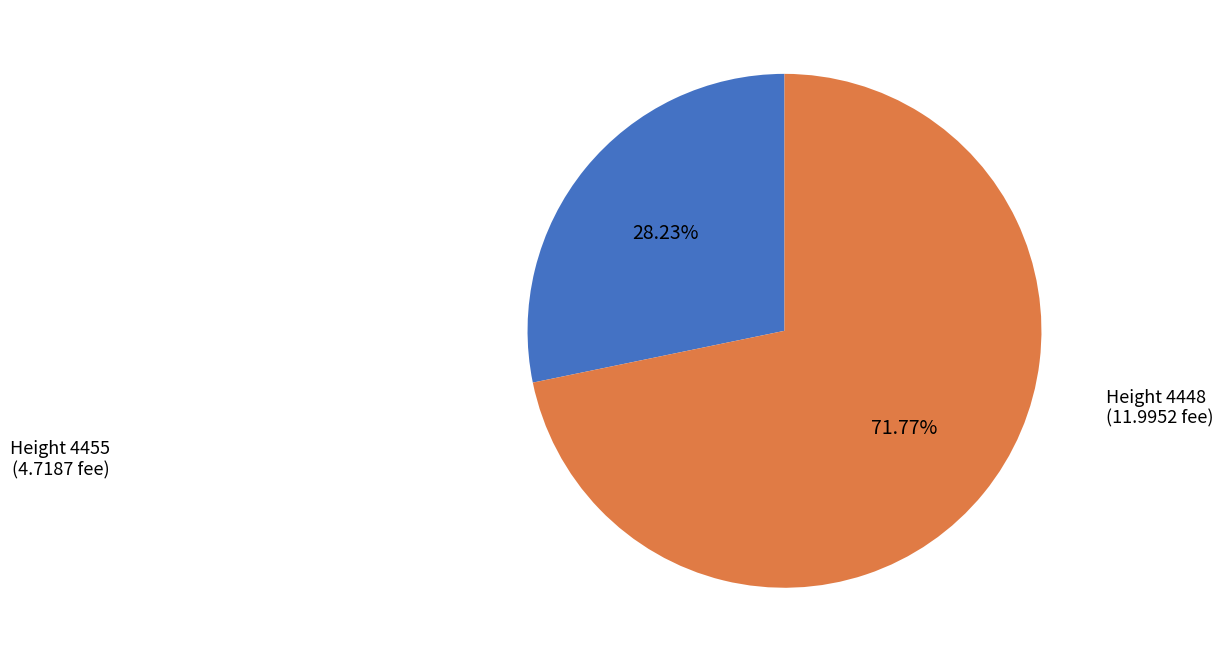

Which slice is the smallest?

Height 4455 (4.7187 fee)